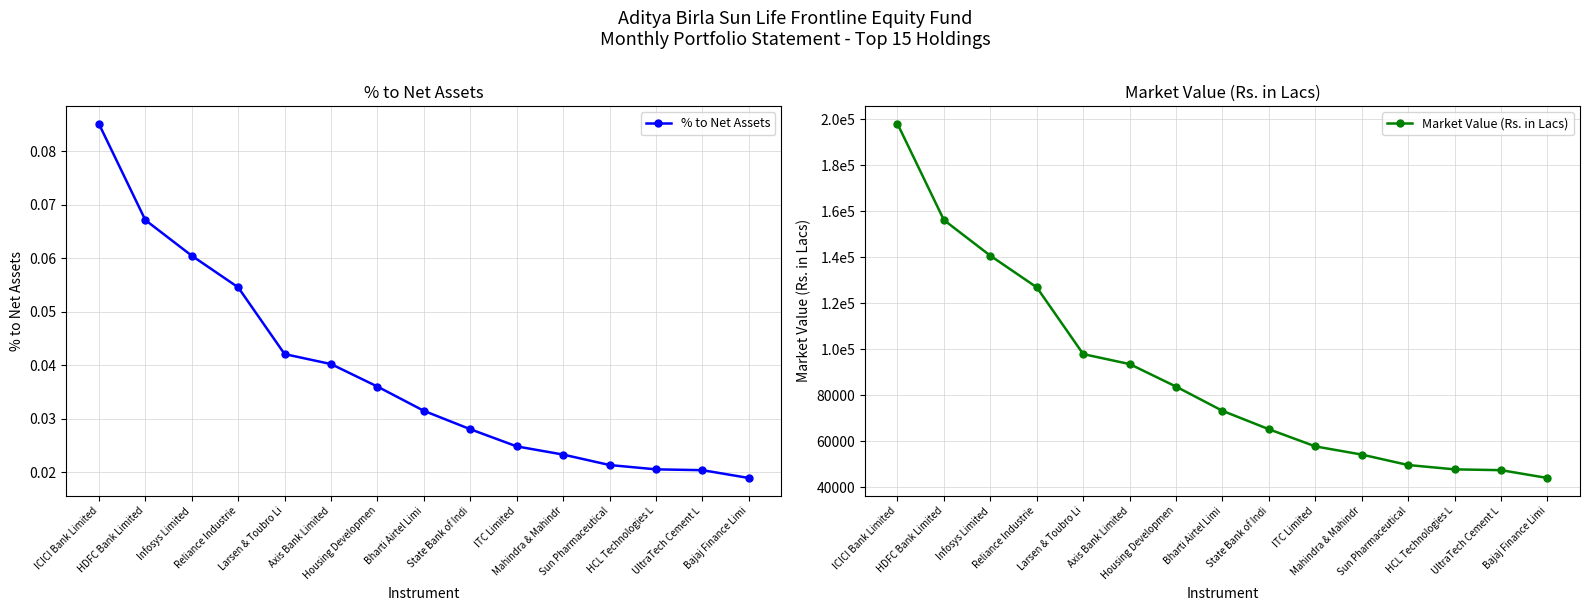

What is the difference between the Market Value (Rs. in Lacs) values at Bajaj Finance Limi and UltraTech Cement L?

3402.5